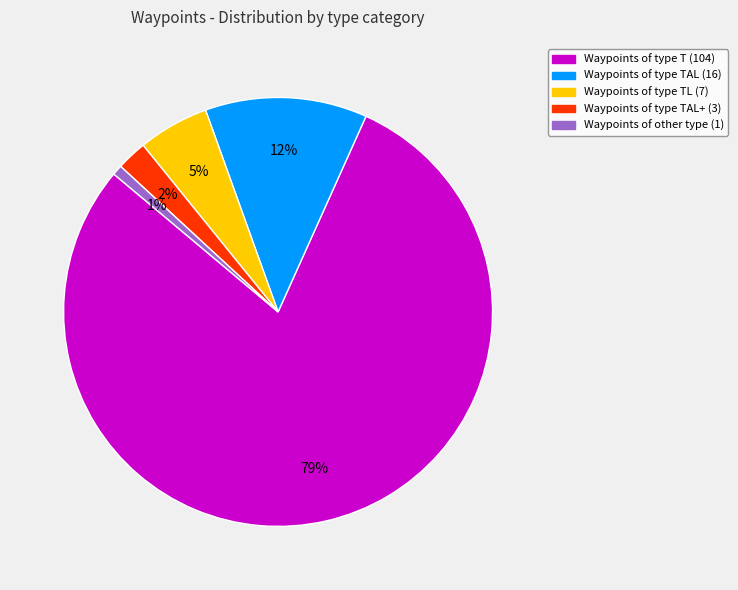

Is there a majority slice in this chart?

Yes